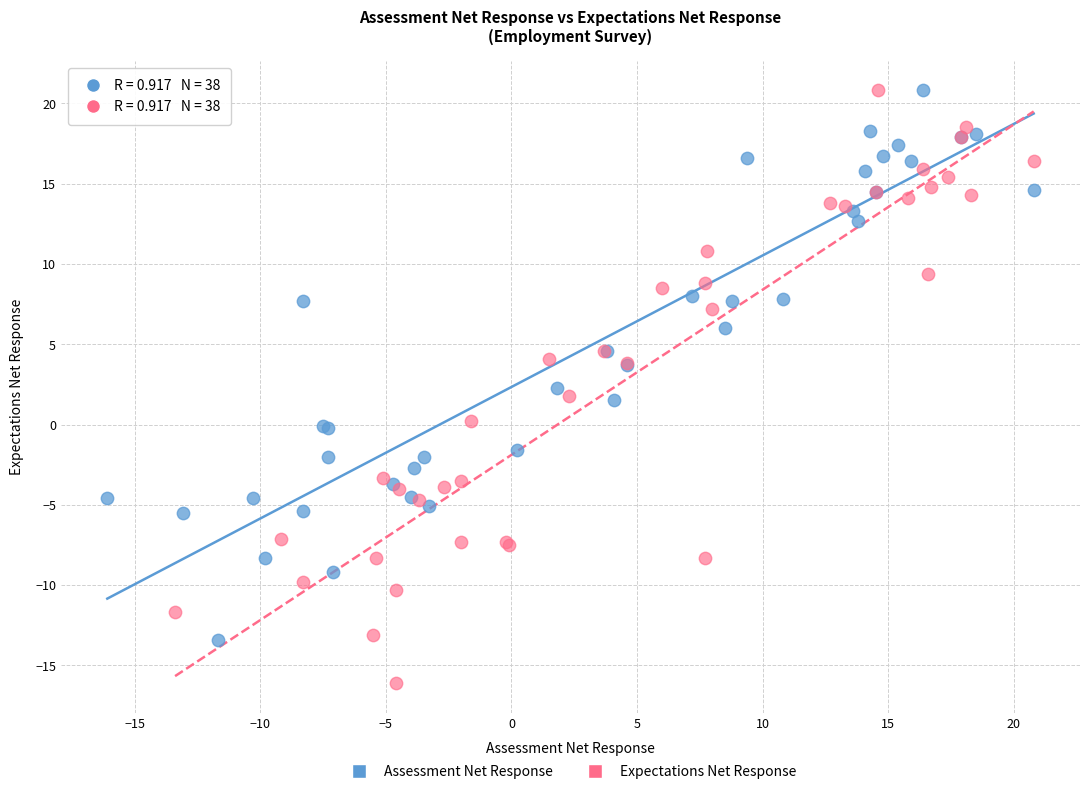

What are all the series names shown in the legend?

Assessment Net Response, Expectations Net Response